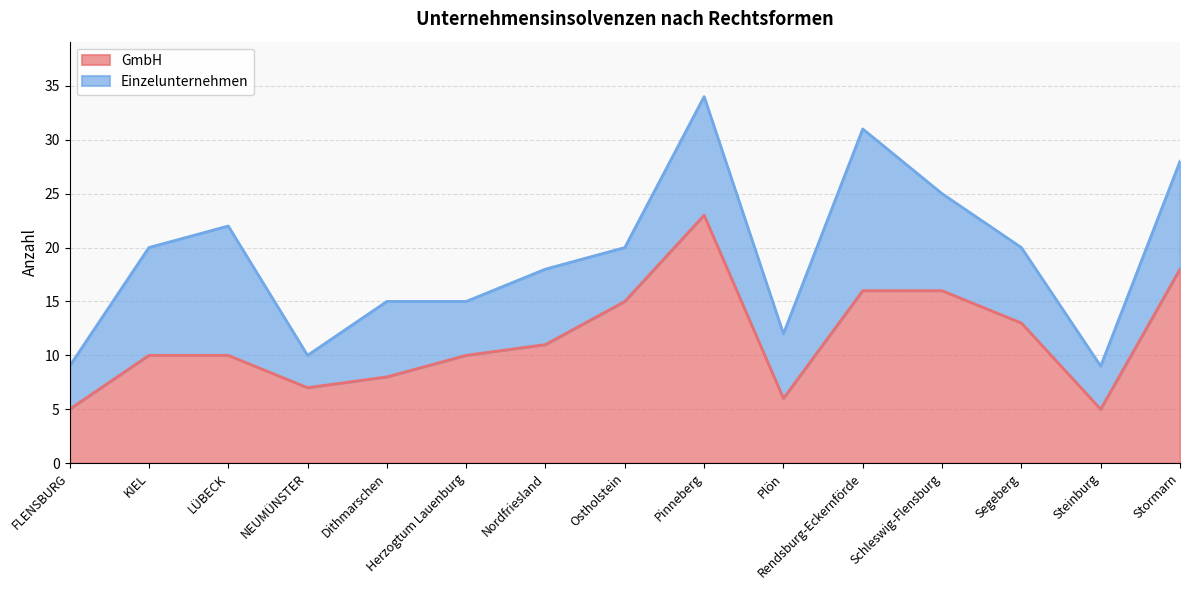

What is the average value?

12